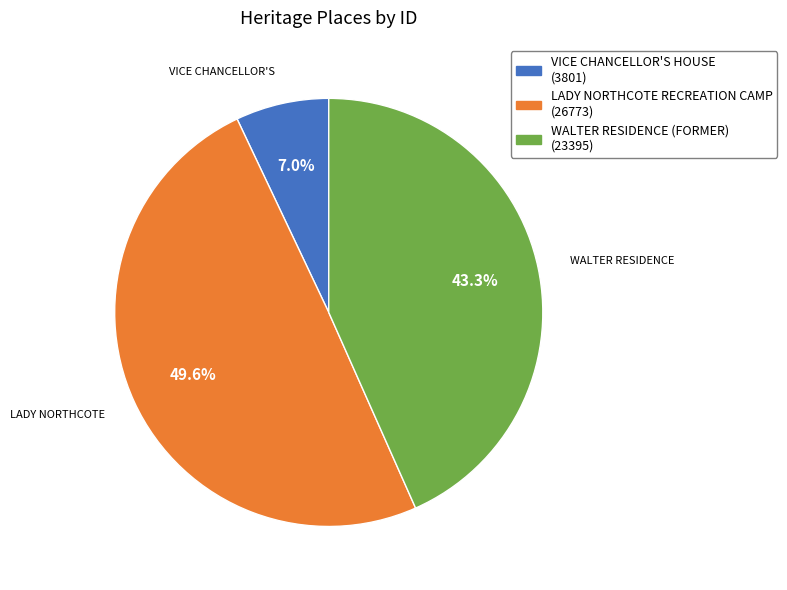

To the nearest percent, what is the average slice percentage?

33%